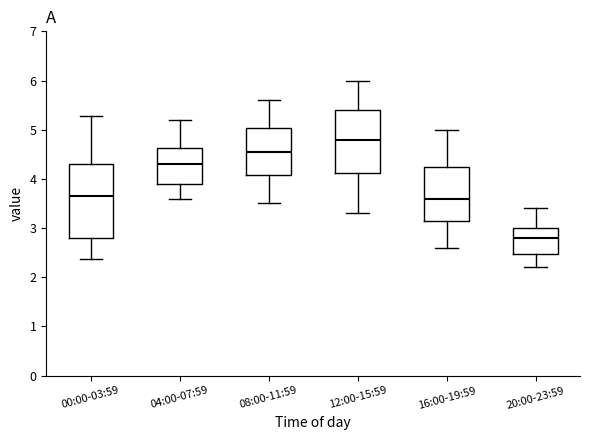

Reading left to right, read every box against the y-axis: the position of its median line, the range the box covers, and the ends of its whiskers. The values are not printed on the chart, so give them approximately, as read against the axis.

00:00-03:59: median 3.7, box 2.8 to 4.3, whiskers 2.4 to 5.3
04:00-07:59: median 4.3, box 3.9 to 4.6, whiskers 3.6 to 5.2
08:00-11:59: median 4.6, box 4.1 to 5.0, whiskers 3.5 to 5.6
12:00-15:59: median 4.8, box 4.1 to 5.4, whiskers 3.3 to 6.0
16:00-19:59: median 3.6, box 3.2 to 4.3, whiskers 2.6 to 5.0
20:00-23:59: median 2.8, box 2.5 to 3.0, whiskers 2.2 to 3.4